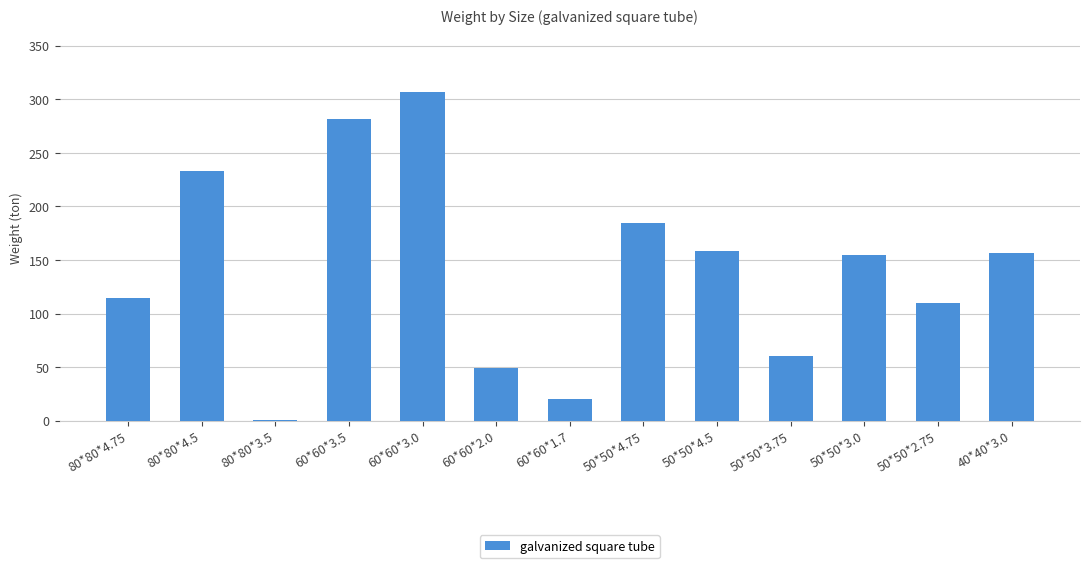

Approximately how many times larger is the value at 60*60*3.5 compared to 60*60*2.0?

5.7